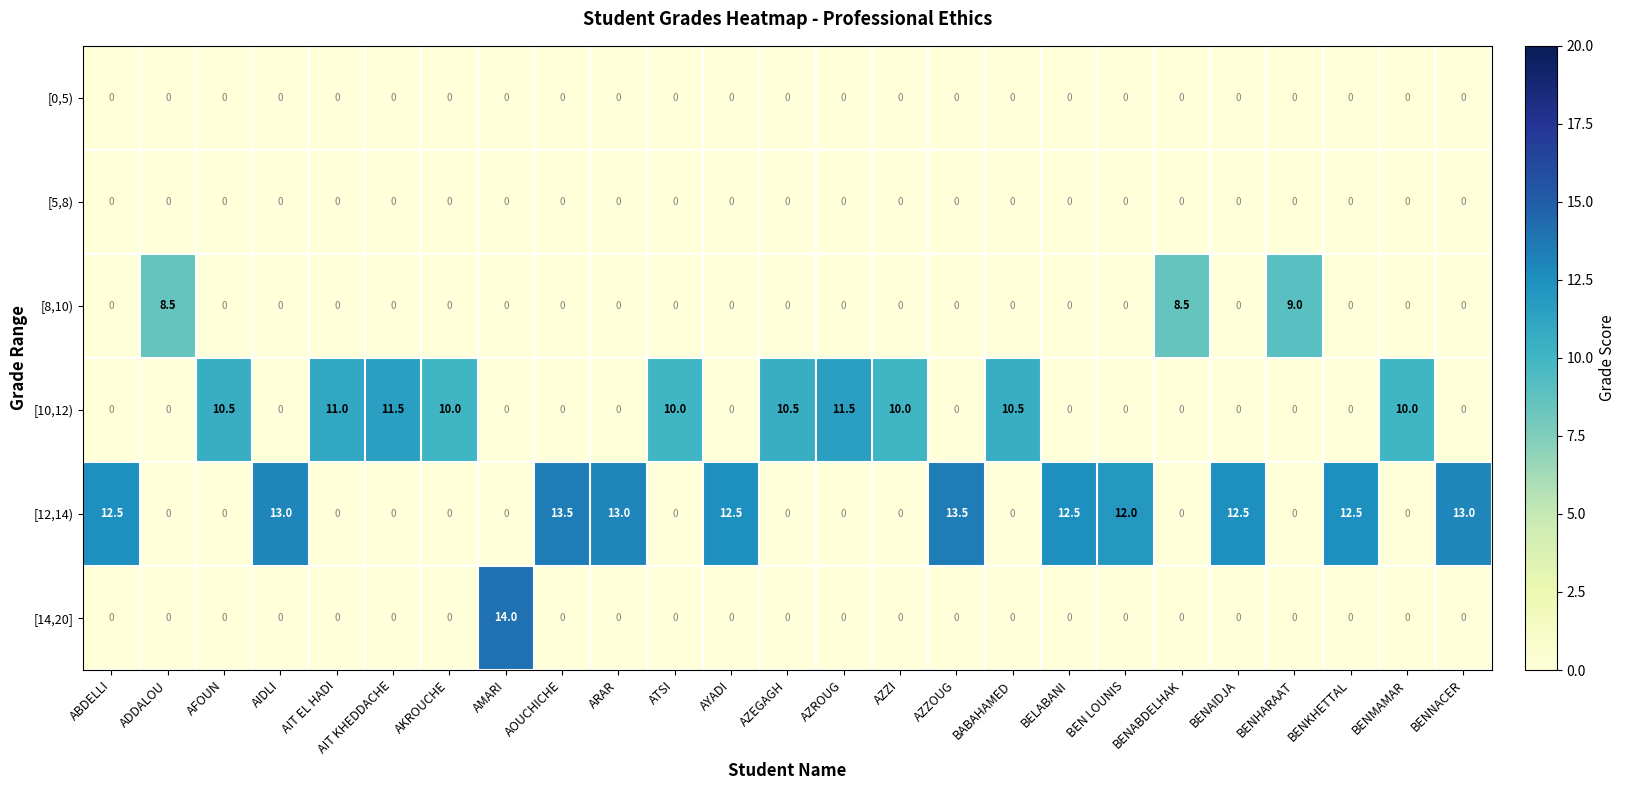

What is the total value across all series at BENKHETTAL?

12.5